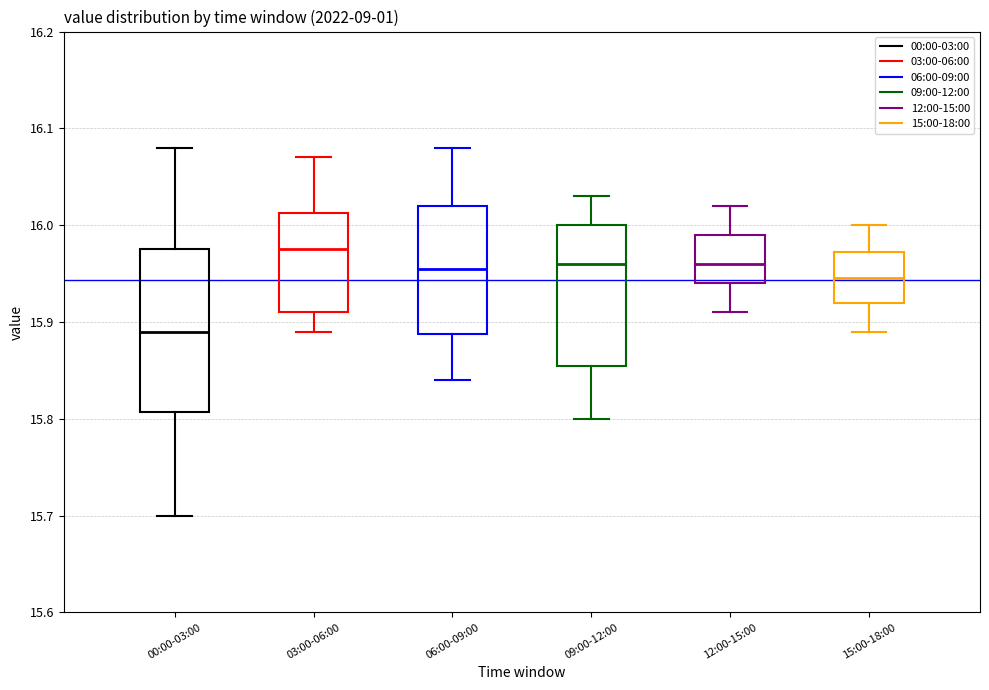

Reading left to right, transcribe this box plot: for each box, give where its median line is, the range the box spans, and where its two whiskers end, as read against the y-axis. The values are not printed on the chart, so give them approximately, as read against the axis.

00:00-03:00: median 15.89, box 15.81 to 15.98, whiskers 15.70 to 16.08
03:00-06:00: median 15.98, box 15.91 to 16.01, whiskers 15.89 to 16.07
06:00-09:00: median 15.96, box 15.89 to 16.02, whiskers 15.84 to 16.08
09:00-12:00: median 15.96, box 15.86 to 16.00, whiskers 15.80 to 16.03
12:00-15:00: median 15.96, box 15.94 to 15.99, whiskers 15.91 to 16.02
15:00-18:00: median 15.95, box 15.92 to 15.97, whiskers 15.89 to 16.00